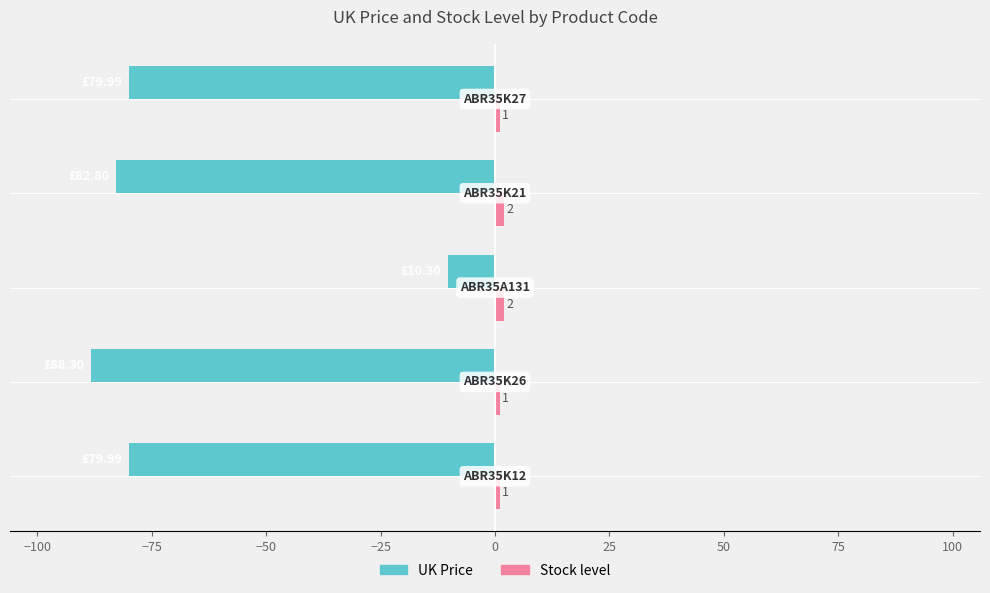

Count the number of categories in the chart.

5